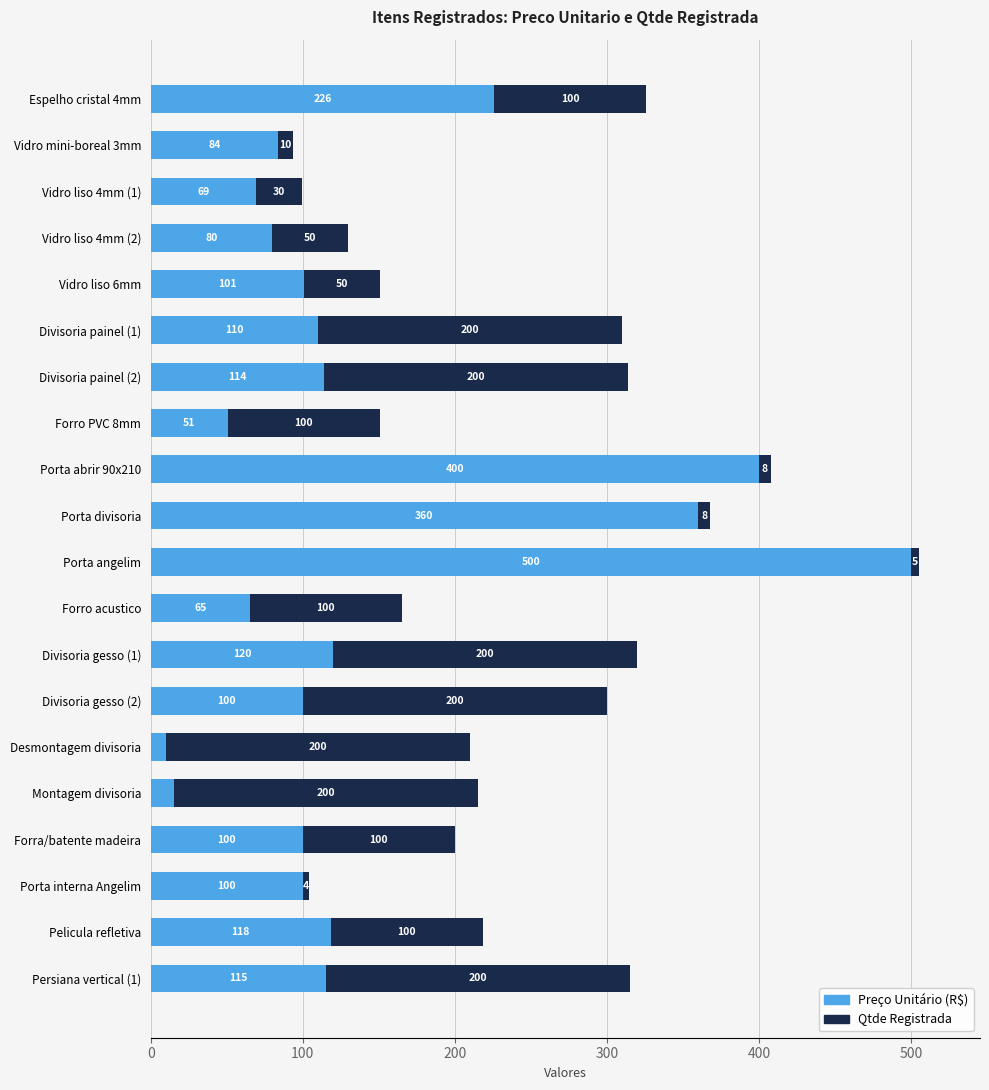

What is the minimum value for Preço Unitário (R$)?

10.0